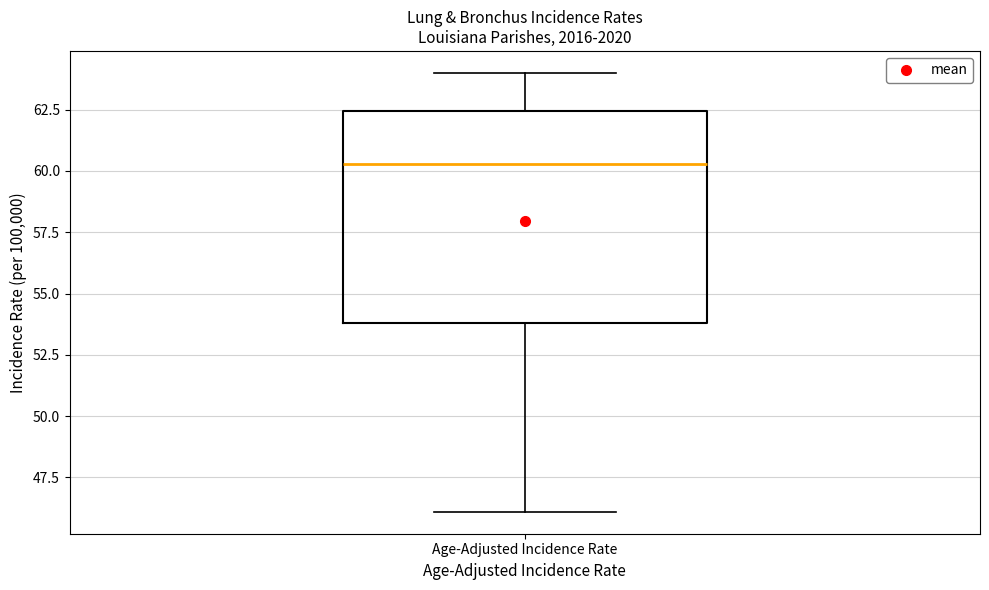

Read this box plot against the y-axis: the position of the median line, the range covered by the box, and the ends of both whiskers. The values are not printed on the chart, so give them approximately, as read against the axis.

median 60.5, box 54.0 to 62.5, whiskers 46.0 to 64.0